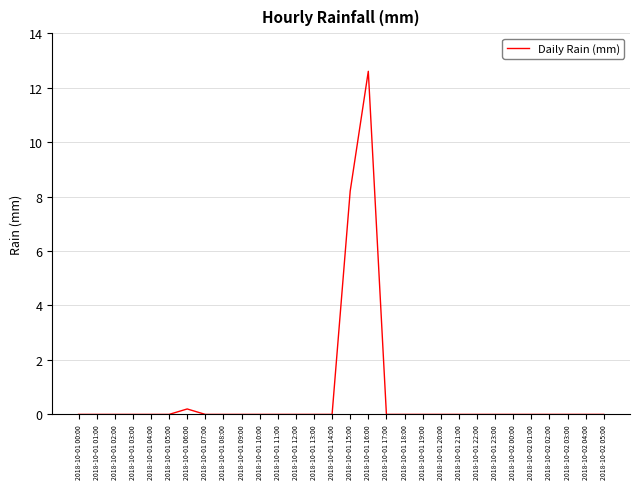

The value at 2018-10-01 14:00 is 0.0. True or false?

True